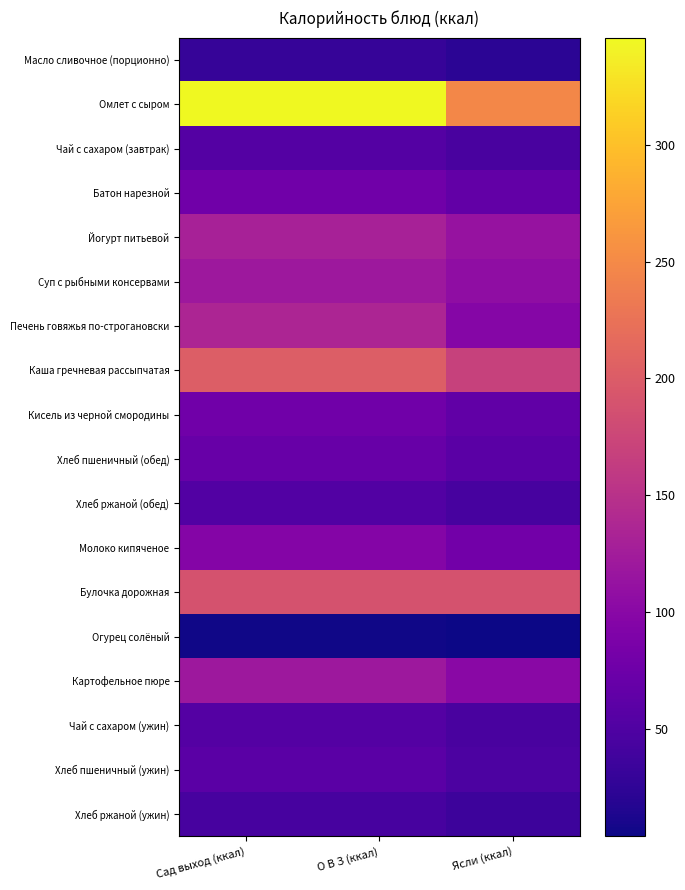

Reading left to right, list all the values displayed in this chart.

Масло сливочное (порционно): Сад выход (ккал)=29.9	О В З (ккал)=29.9	Ясли (ккал)=22.4
Омлет с сыром: Сад выход (ккал)=346.0	О В З (ккал)=346.0	Ясли (ккал)=247.1
Чай с сахаром (завтрак): Сад выход (ккал)=54.0	О В З (ккал)=54.0	Ясли (ккал)=45.0
Батон нарезной: Сад выход (ккал)=78.6	О В З (ккал)=78.6	Ясли (ккал)=65.5
Йогурт питьевой: Сад выход (ккал)=130.5	О В З (ккал)=130.5	Ясли (ккал)=113.1
Суп с рыбными консервами: Сад выход (ккал)=119.7	О В З (ккал)=119.7	Ясли (ккал)=106.4
Печень говяжья по-строгановски: Сад выход (ккал)=135.5	О В З (ккал)=135.5	Ясли (ккал)=96.8
Каша гречневая рассыпчатая: Сад выход (ккал)=202.4	О В З (ккал)=202.4	Ясли (ккал)=168.7
Кисель из черной смородины: Сад выход (ккал)=78.3	О В З (ккал)=78.3	Ясли (ккал)=65.2
Хлеб пшеничный (обед): Сад выход (ккал)=70.5	О В З (ккал)=70.5	Ясли (ккал)=58.8
Хлеб ржаной (обед): Сад выход (ккал)=52.2	О В З (ккал)=52.2	Ясли (ккал)=43.5
Молоко кипяченое: Сад выход (ккал)=95.4	О В З (ккал)=95.4	Ясли (ккал)=79.5
Булочка дорожная: Сад выход (ккал)=188.3	О В З (ккал)=188.3	Ясли (ккал)=188.3
Огурец солёный: Сад выход (ккал)=6.5	О В З (ккал)=6.5	Ясли (ккал)=3.9
Картофельное пюре: Сад выход (ккал)=119.6	О В З (ккал)=119.6	Ясли (ккал)=101.2
Чай с сахаром (ужин): Сад выход (ккал)=54.0	О В З (ккал)=54.0	Ясли (ккал)=45.0
Хлеб пшеничный (ужин): Сад выход (ккал)=58.8	О В З (ккал)=58.8	Ясли (ккал)=47.0
Хлеб ржаной (ужин): Сад выход (ккал)=43.5	О В З (ккал)=43.5	Ясли (ккал)=34.8